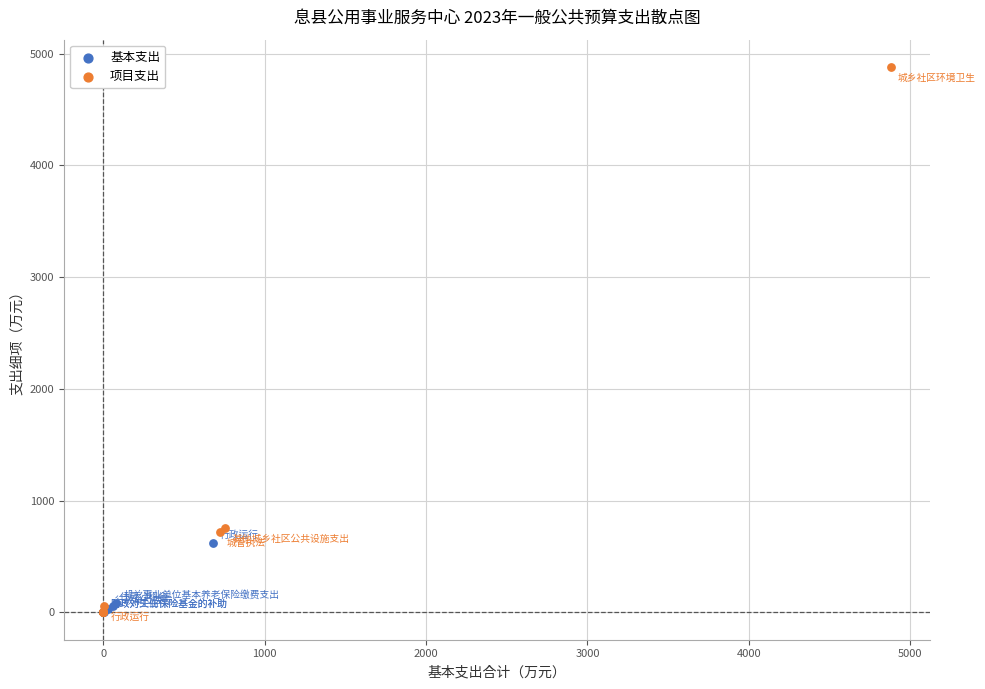

Which series contains the highest Y value?

项目支出